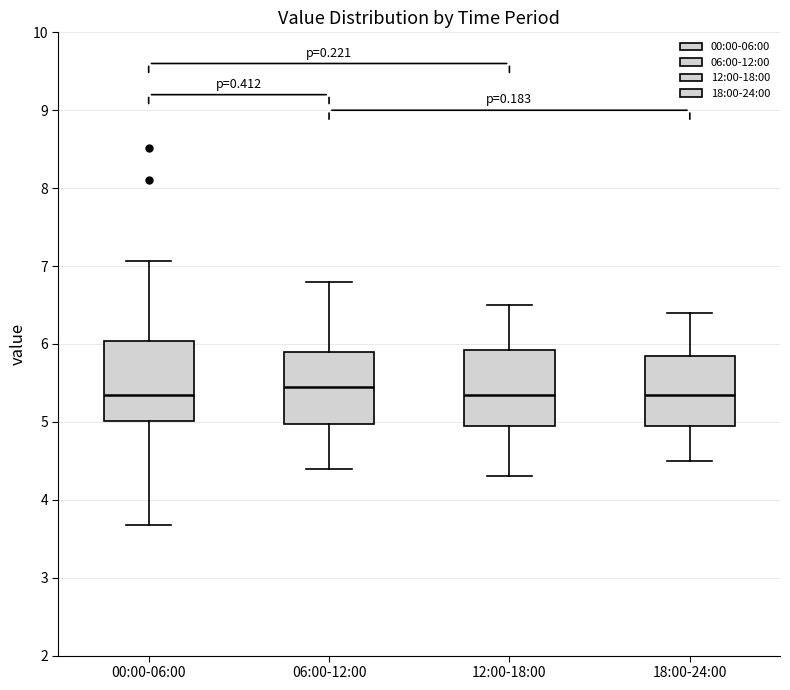

Which box has the highest median line?

06:00-12:00